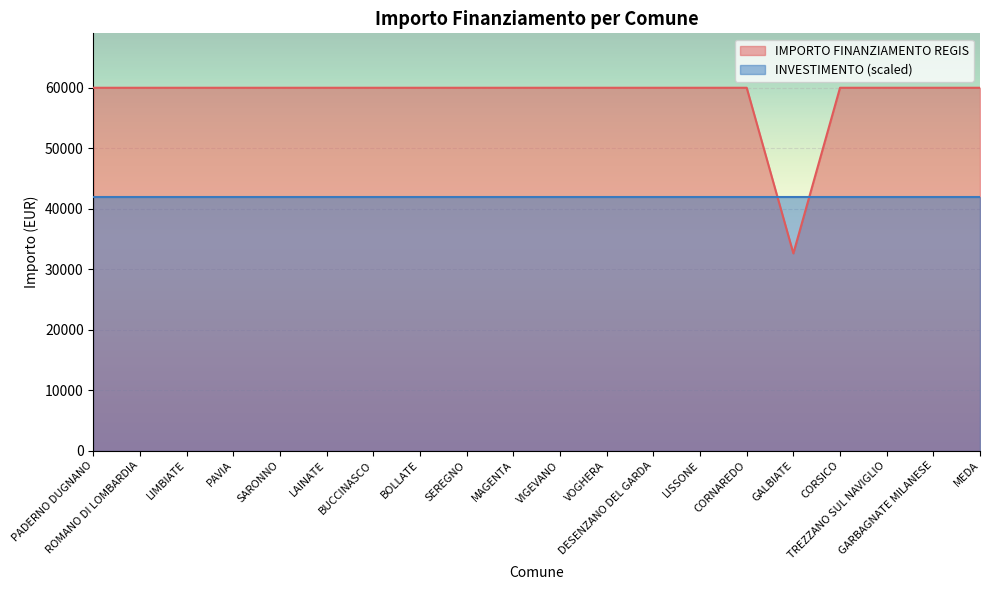

Rank the categories by value from highest to lowest.

PADERNO DUGNANO, ROMANO DI LOMBARDIA, LIMBIATE, PAVIA, SARONNO, LAINATE, BUCCINASCO, BOLLATE, SEREGNO, MAGENTA, VIGEVANO, VOGHERA, DESENZANO DEL GARDA, LISSONE, CORNAREDO, CORSICO, TREZZANO SUL NAVIGLIO, GARBAGNATE MILANESE, MEDA, GALBIATE